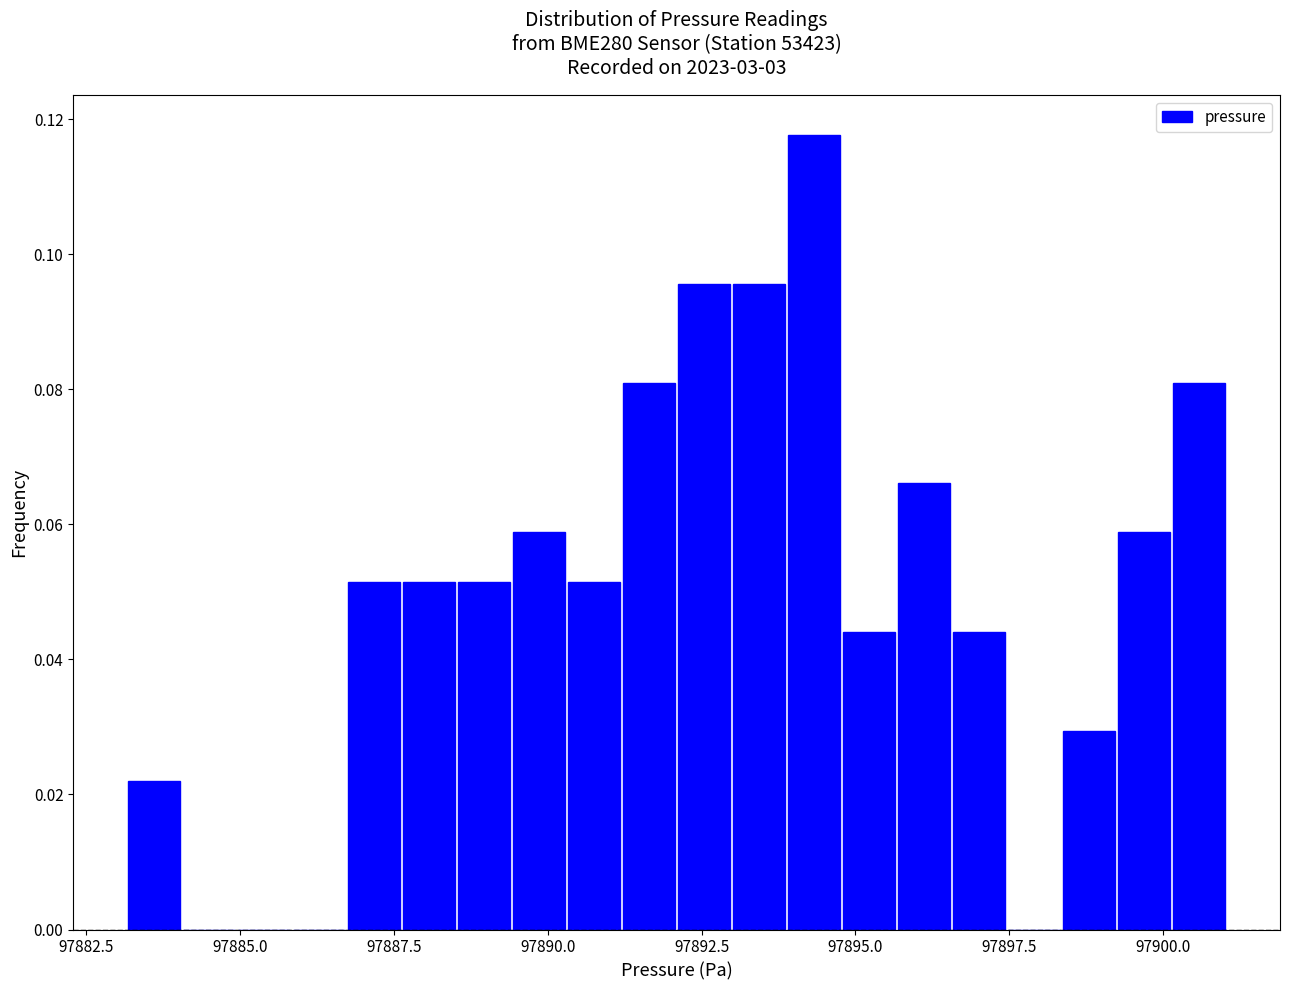

Read against the x-axis, roughly where is the centre of the tallest bar?

97894.5